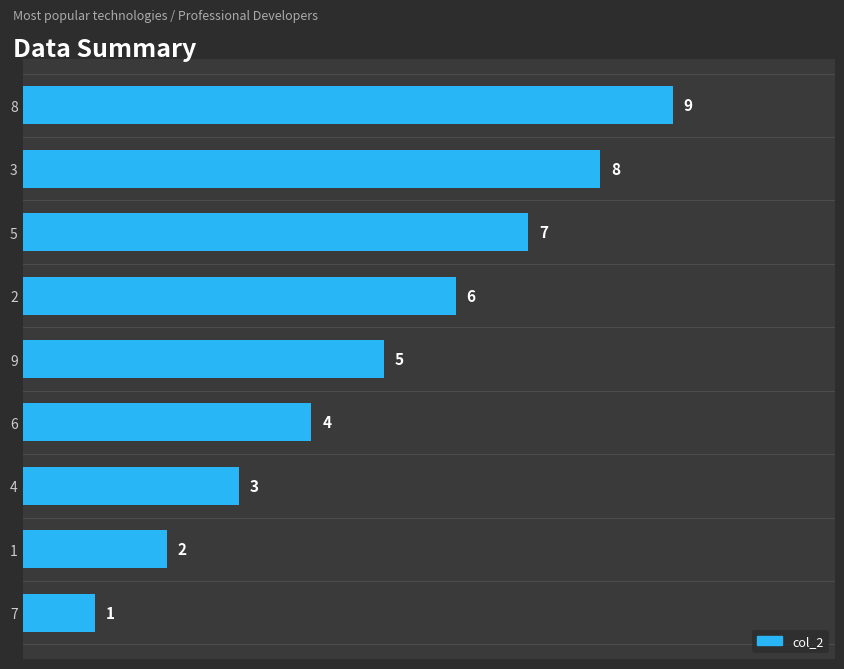

Where is the data nearest to the value 5?

9